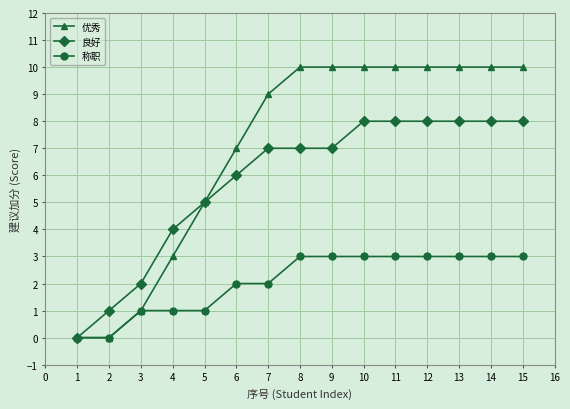

Is it true that 优秀 equals 5 at 5?

True